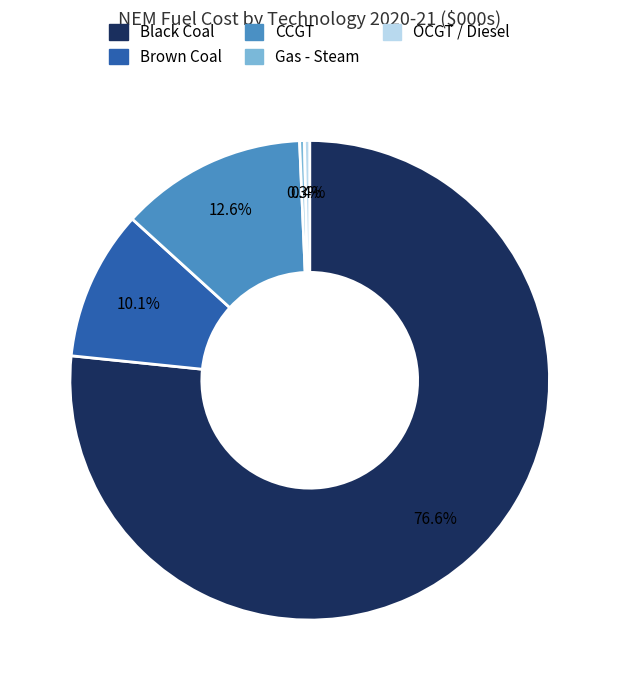

Count the number of slices in the pie.

5